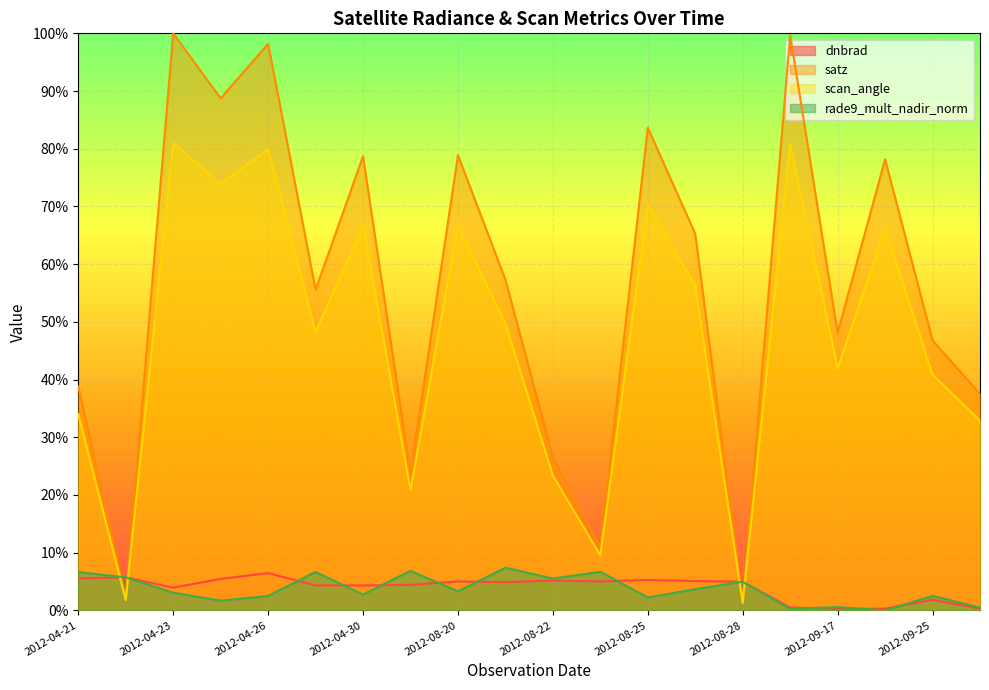

How many positive values does the rade9_mult_nadir_norm series have?

19